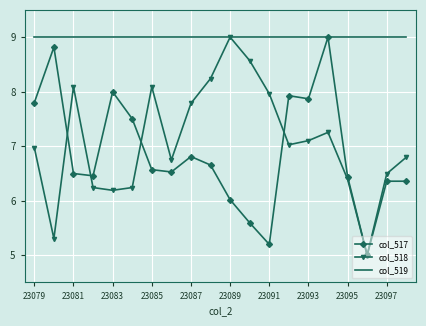

What is the average value of the col_517 series?

6.9